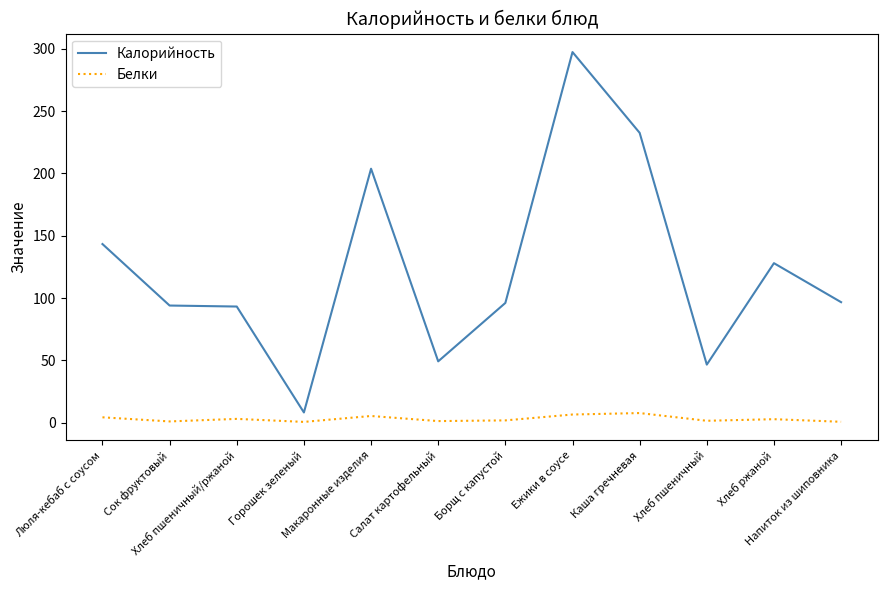

What is the lowest value of the Калорийность series?

8.2